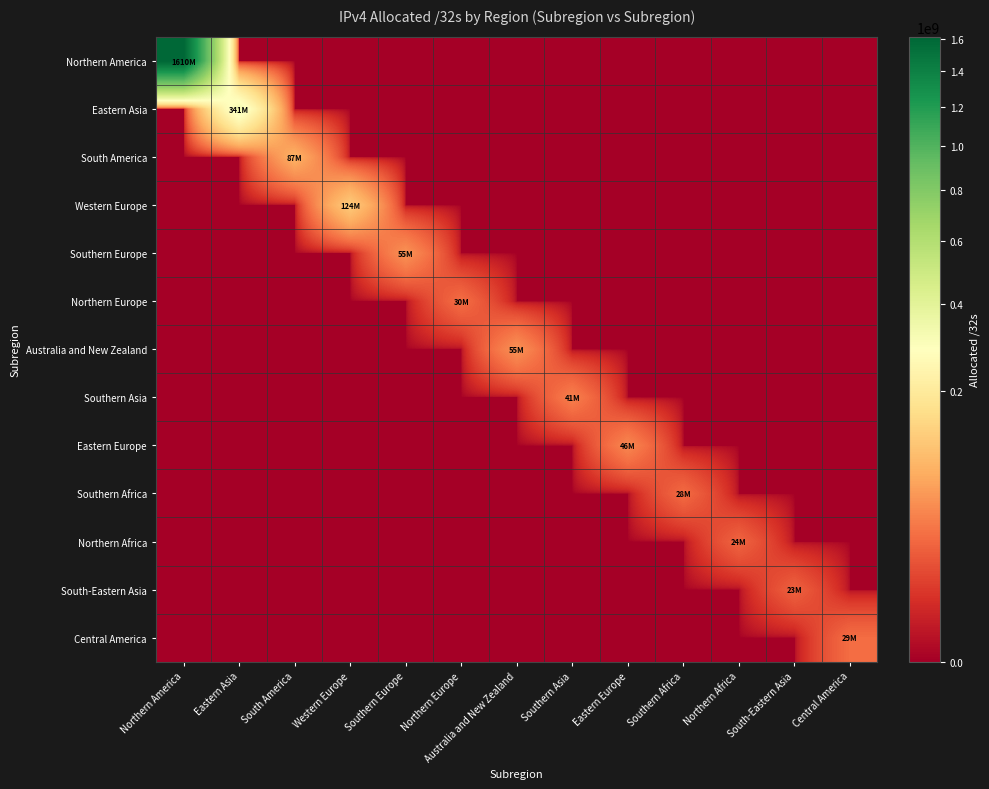

Reading left to right, extract all data points from this chart.

Northern America: Northern America=1610178048	Eastern Asia=0	South America=0	Western Europe=0	Southern Europe=0	Northern Europe=0	Australia and New Zealand=0	Southern Asia=0	Eastern Europe=0	Southern Africa=0	Northern Africa=0	South-Eastern Asia=0	Central America=0
Eastern Asia: Northern America=0	Eastern Asia=340702720	South America=0	Western Europe=0	Southern Europe=0	Northern Europe=0	Australia and New Zealand=0	Southern Asia=0	Eastern Europe=0	Southern Africa=0	Northern Africa=0	South-Eastern Asia=0	Central America=0
South America: Northern America=0	Eastern Asia=0	South America=87036672	Western Europe=0	Southern Europe=0	Northern Europe=0	Australia and New Zealand=0	Southern Asia=0	Eastern Europe=0	Southern Africa=0	Northern Africa=0	South-Eastern Asia=0	Central America=0
Western Europe: Northern America=0	Eastern Asia=0	South America=0	Western Europe=124254336	Southern Europe=0	Northern Europe=0	Australia and New Zealand=0	Southern Asia=0	Eastern Europe=0	Southern Africa=0	Northern Africa=0	South-Eastern Asia=0	Central America=0
Southern Europe: Northern America=0	Eastern Asia=0	South America=0	Western Europe=0	Southern Europe=55013440	Northern Europe=0	Australia and New Zealand=0	Southern Asia=0	Eastern Europe=0	Southern Africa=0	Northern Africa=0	South-Eastern Asia=0	Central America=0
Northern Europe: Northern America=0	Eastern Asia=0	South America=0	Western Europe=0	Southern Europe=0	Northern Europe=29657192	Australia and New Zealand=0	Southern Asia=0	Eastern Europe=0	Southern Africa=0	Northern Africa=0	South-Eastern Asia=0	Central America=0
Australia and New Zealand: Northern America=0	Eastern Asia=0	South America=0	Western Europe=0	Southern Europe=0	Northern Europe=0	Australia and New Zealand=54893568	Southern Asia=0	Eastern Europe=0	Southern Africa=0	Northern Africa=0	South-Eastern Asia=0	Central America=0
Southern Asia: Northern America=0	Eastern Asia=0	South America=0	Western Europe=0	Southern Europe=0	Northern Europe=0	Australia and New Zealand=0	Southern Asia=41088768	Eastern Europe=0	Southern Africa=0	Northern Africa=0	South-Eastern Asia=0	Central America=0
Eastern Europe: Northern America=0	Eastern Asia=0	South America=0	Western Europe=0	Southern Europe=0	Northern Europe=0	Australia and New Zealand=0	Southern Asia=0	Eastern Europe=46057984	Southern Africa=0	Northern Africa=0	South-Eastern Asia=0	Central America=0
Southern Africa: Northern America=0	Eastern Asia=0	South America=0	Western Europe=0	Southern Europe=0	Northern Europe=0	Australia and New Zealand=0	Southern Asia=0	Eastern Europe=0	Southern Africa=27732736	Northern Africa=0	South-Eastern Asia=0	Central America=0
Northern Africa: Northern America=0	Eastern Asia=0	South America=0	Western Europe=0	Southern Europe=0	Northern Europe=0	Australia and New Zealand=0	Southern Asia=0	Eastern Europe=0	Southern Africa=0	Northern Africa=24376832	South-Eastern Asia=0	Central America=0
South-Eastern Asia: Northern America=0	Eastern Asia=0	South America=0	Western Europe=0	Southern Europe=0	Northern Europe=0	Australia and New Zealand=0	Southern Asia=0	Eastern Europe=0	Southern Africa=0	Northern Africa=0	South-Eastern Asia=22754048	Central America=0
Central America: Northern America=0	Eastern Asia=0	South America=0	Western Europe=0	Southern Europe=0	Northern Europe=0	Australia and New Zealand=0	Southern Asia=0	Eastern Europe=0	Southern Africa=0	Northern Africa=0	South-Eastern Asia=0	Central America=29023232